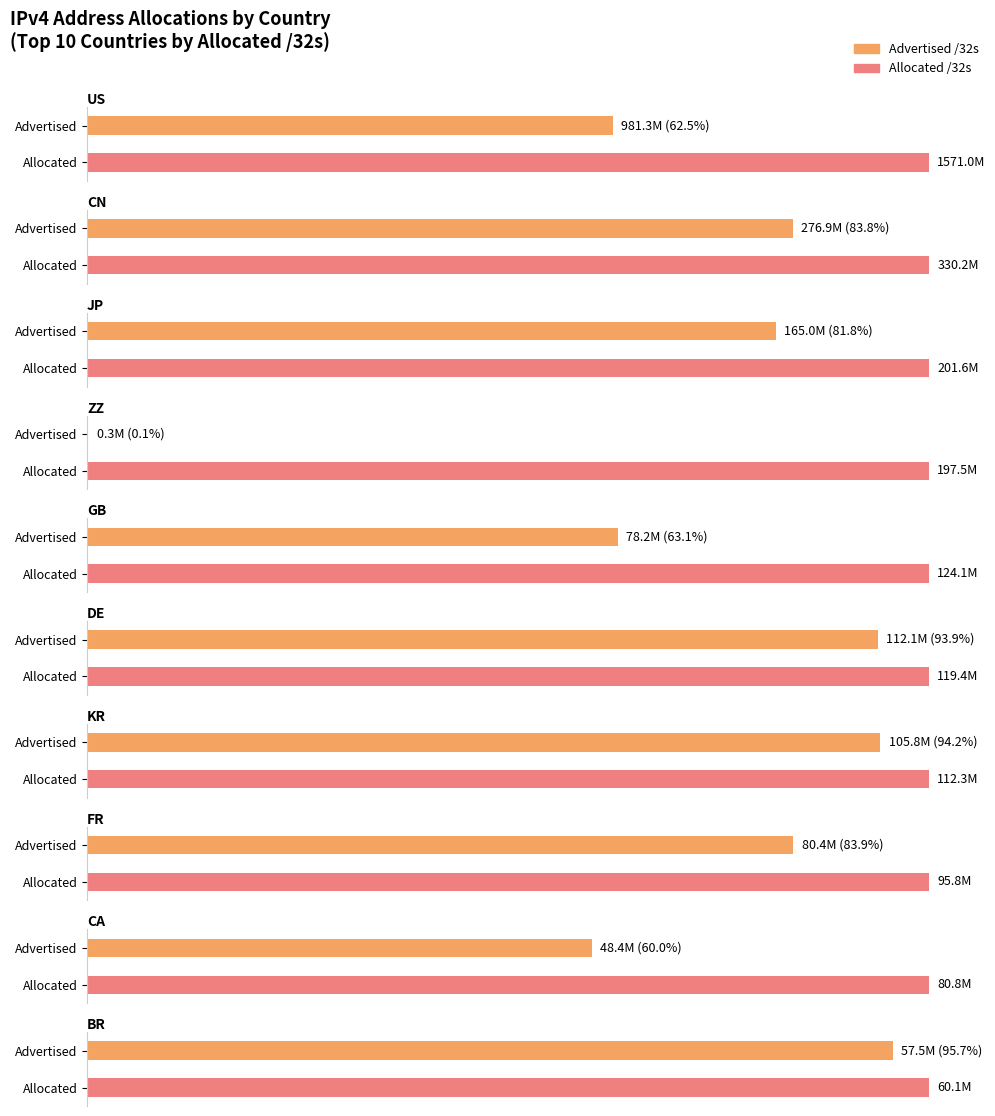

At which label does Advertised /32s reach its minimum?

ZZ